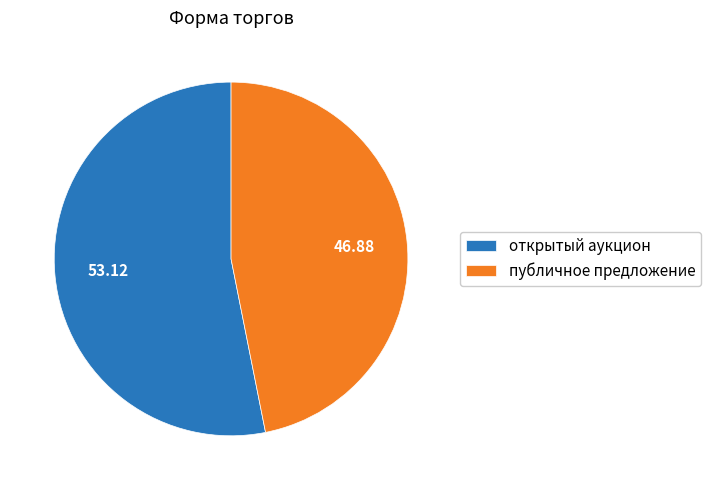

What is the largest slice in the pie chart?

открытый аукцион